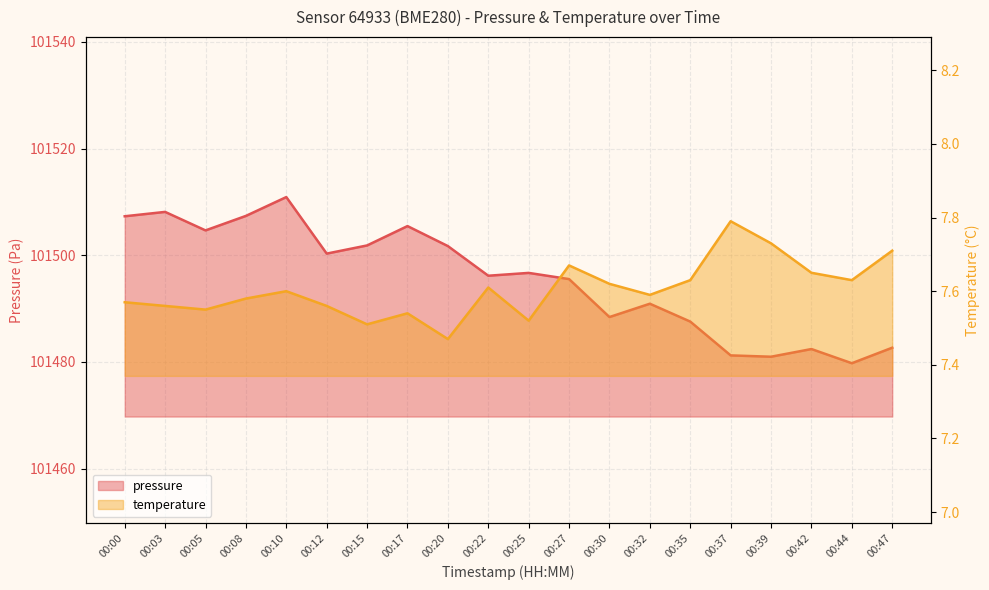

Where does the pressure series first go above 101496?

00:00